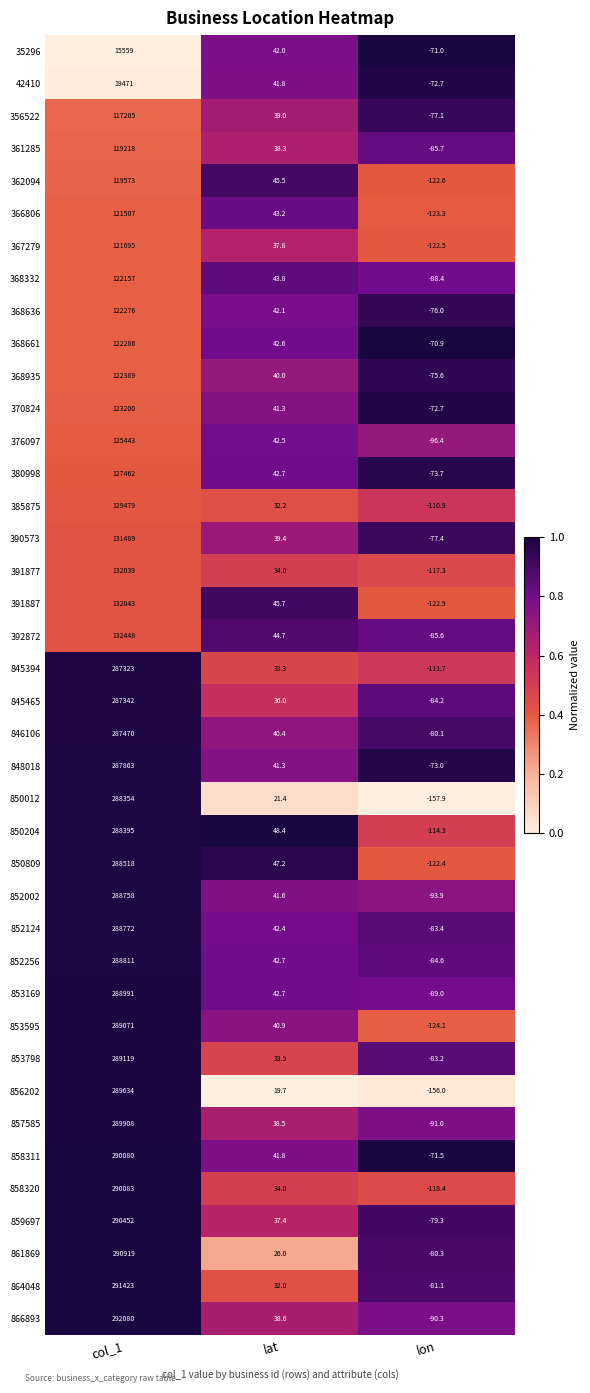

What is the minimum value shown in the chart?

-157.9